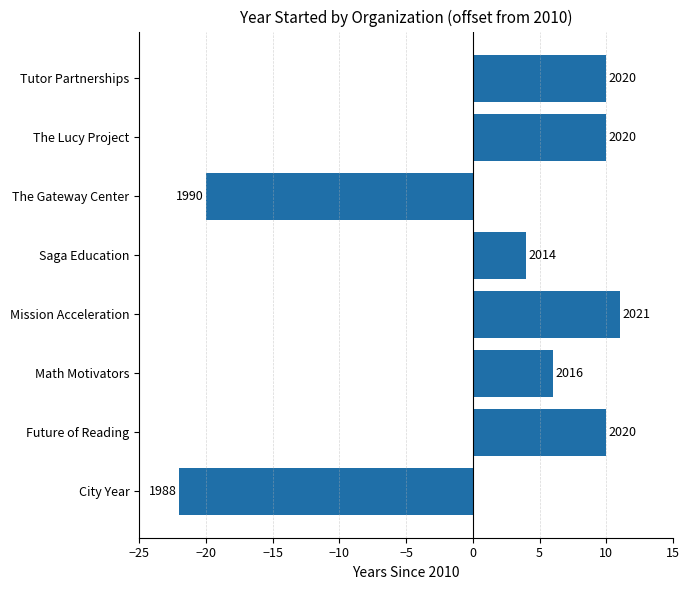

How many bars are there in total?

8